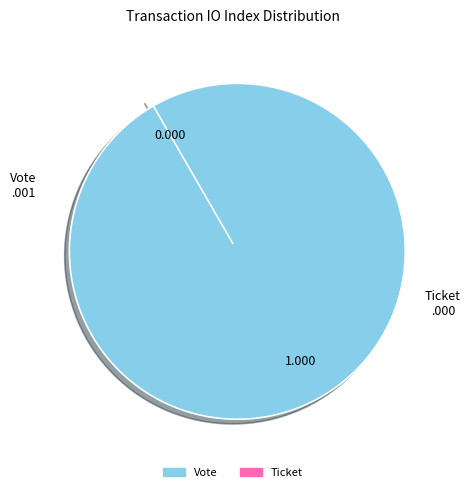

To the nearest percent, what is the average slice percentage?

50%